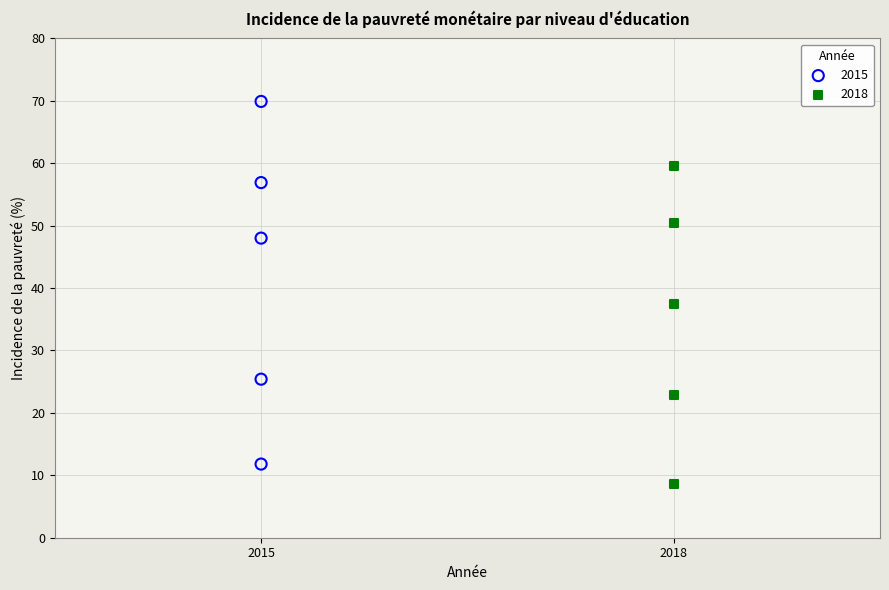

What are all the series names shown in the legend?

2015, 2018